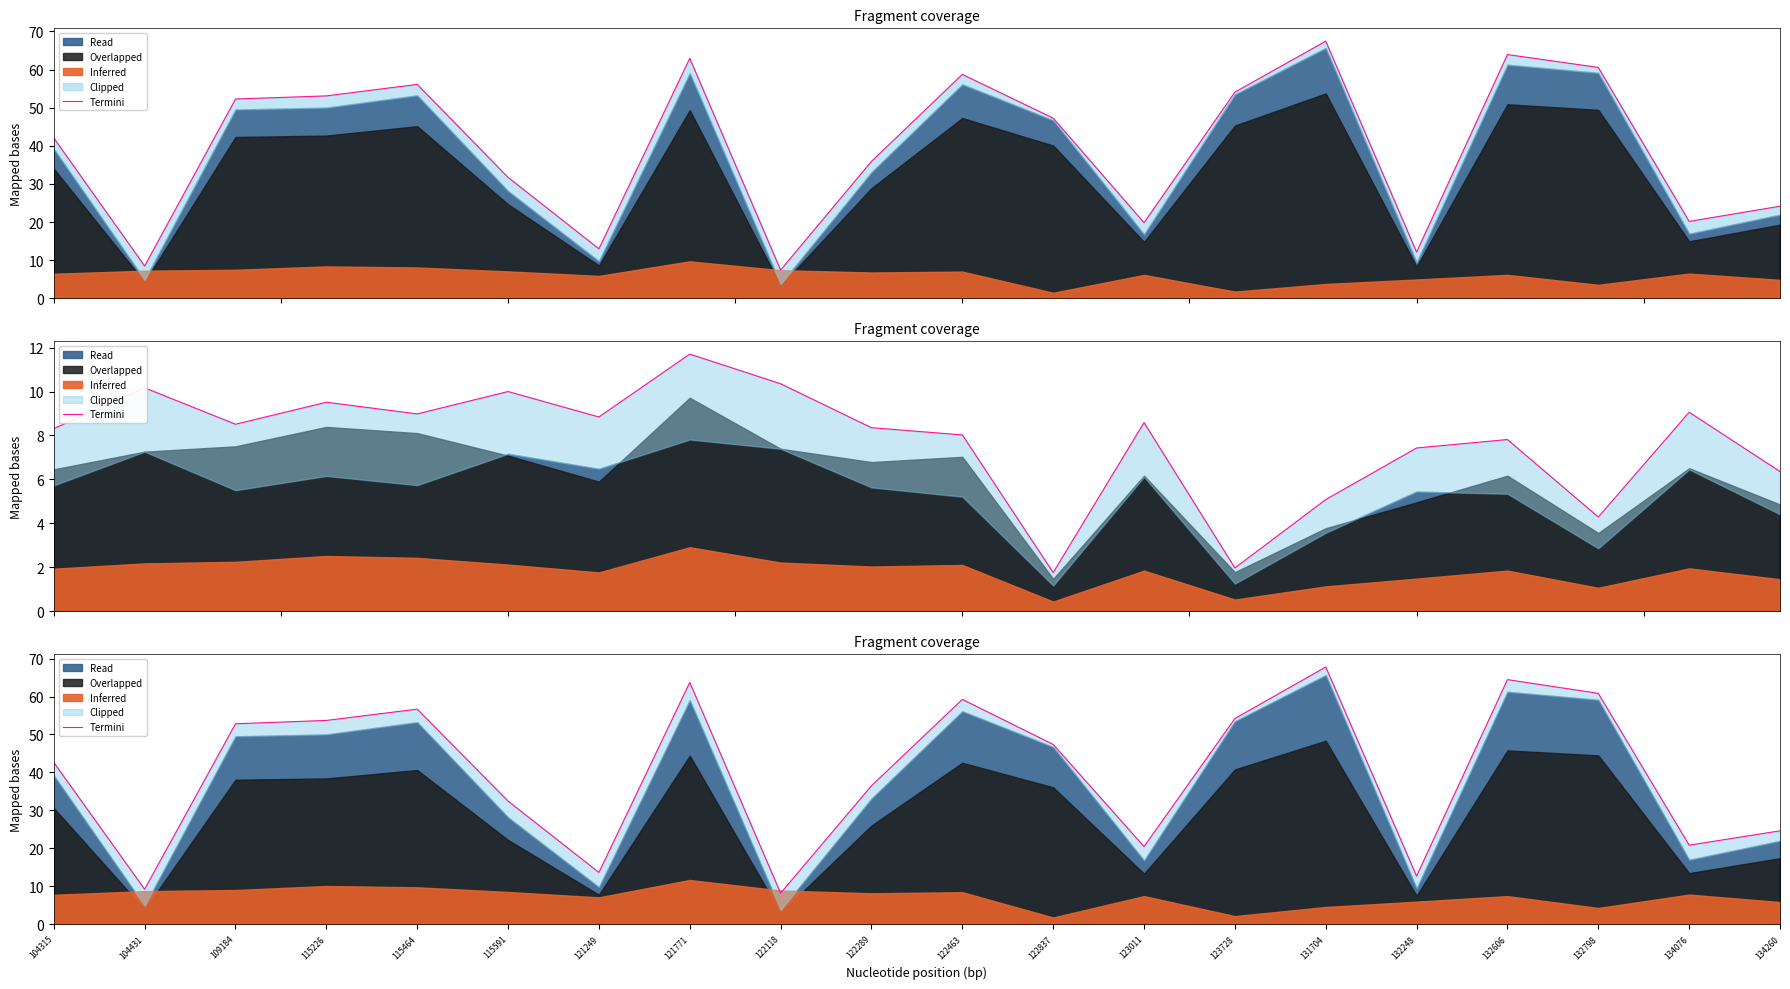

At which category does the chart reach its minimum across all series?

122118